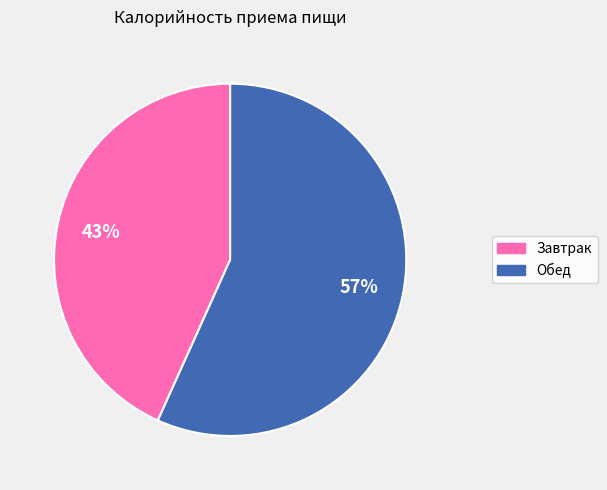

How many slices are in this pie chart?

2